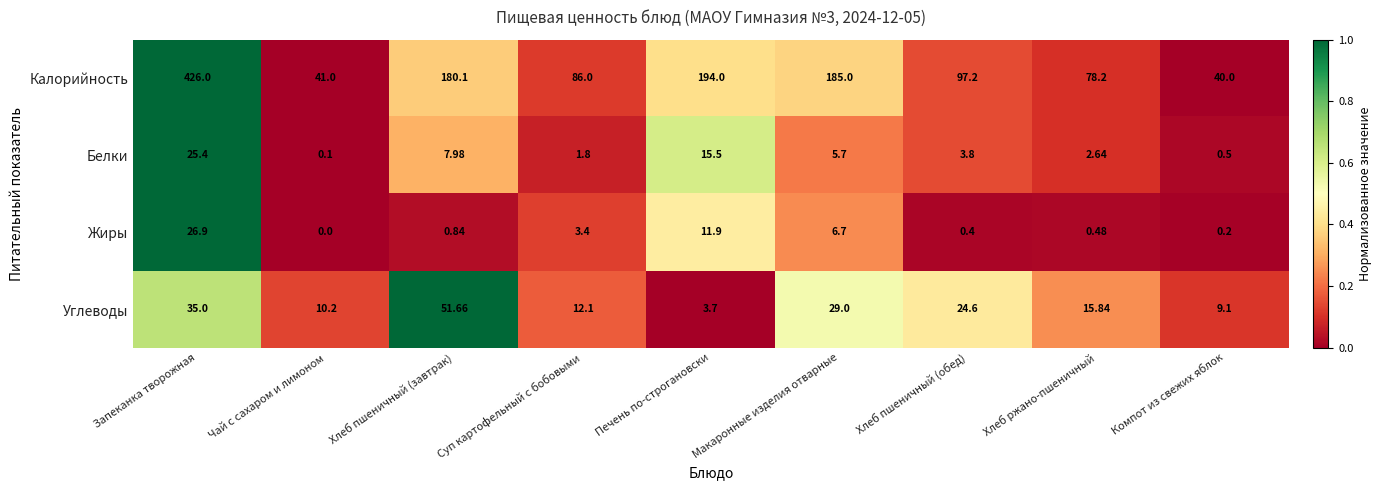

Where is Углеводы nearest to the value 27?

Макаронные изделия отварные